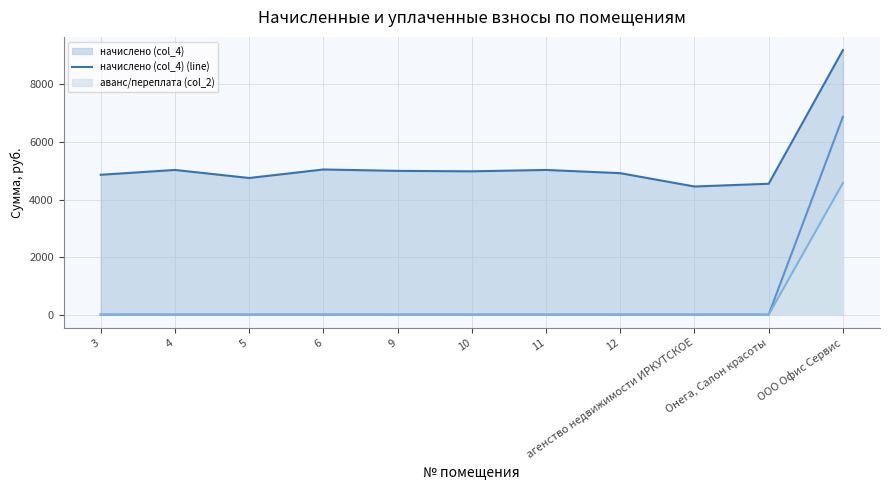

Does the chart display data point markers on the line(s)?

No